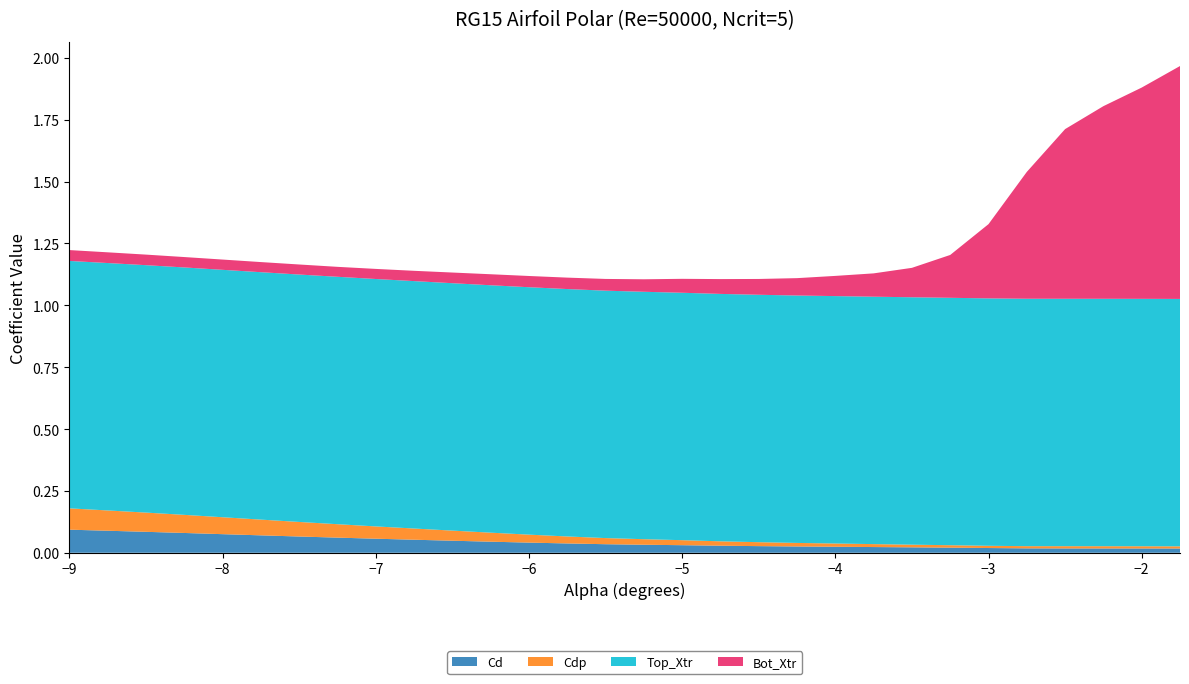

Reading left to right, transcribe all the data shown in this chart.

Cd: -9.0=0.1	-8.75=0.1	-8.5=0.1	-8.25=0.1	-8.0=0.1	-7.75=0.1	-7.5=0.1	-7.25=0.1	-7.0=0.1	-6.75=0.1	-6.5=0.0	-6.25=0.0	-6.0=0.0	-5.75=0.0	-5.5=0.0	-5.25=0.0	-5.0=0.0	-4.75=0.0	-4.5=0.0	-4.25=0.0	-4.0=0.0	-3.75=0.0	-3.5=0.0	-3.25=0.0	-3.0=0.0	-2.75=0.0	-2.5=0.0	-2.25=0.0	-2.0=0.0	-1.75=0.0
Cdp: -9.0=0.1	-8.75=0.1	-8.5=0.1	-8.25=0.1	-8.0=0.1	-7.75=0.1	-7.5=0.1	-7.25=0.1	-7.0=0.0	-6.75=0.0	-6.5=0.0	-6.25=0.0	-6.0=0.0	-5.75=0.0	-5.5=0.0	-5.25=0.0	-5.0=0.0	-4.75=0.0	-4.5=0.0	-4.25=0.0	-4.0=0.0	-3.75=0.0	-3.5=0.0	-3.25=0.0	-3.0=0.0	-2.75=0.0	-2.5=0.0	-2.25=0.0	-2.0=0.0	-1.75=0.0
Top_Xtr: -9.0=1.0	-8.75=1.0	-8.5=1.0	-8.25=1.0	-8.0=1.0	-7.75=1.0	-7.5=1.0	-7.25=1.0	-7.0=1.0	-6.75=1.0	-6.5=1.0	-6.25=1.0	-6.0=1.0	-5.75=1.0	-5.5=1.0	-5.25=1.0	-5.0=1.0	-4.75=1.0	-4.5=1.0	-4.25=1.0	-4.0=1.0	-3.75=1.0	-3.5=1.0	-3.25=1.0	-3.0=1.0	-2.75=1.0	-2.5=1.0	-2.25=1.0	-2.0=1.0	-1.75=1.0
Bot_Xtr: -9.0=0.0	-8.75=0.0	-8.5=0.0	-8.25=0.0	-8.0=0.0	-7.75=0.0	-7.5=0.0	-7.25=0.0	-7.0=0.0	-6.75=0.0	-6.5=0.0	-6.25=0.0	-6.0=0.0	-5.75=0.0	-5.5=0.0	-5.25=0.1	-5.0=0.1	-4.75=0.1	-4.5=0.1	-4.25=0.1	-4.0=0.1	-3.75=0.1	-3.5=0.1	-3.25=0.2	-3.0=0.3	-2.75=0.5	-2.5=0.7	-2.25=0.8	-2.0=0.9	-1.75=0.9